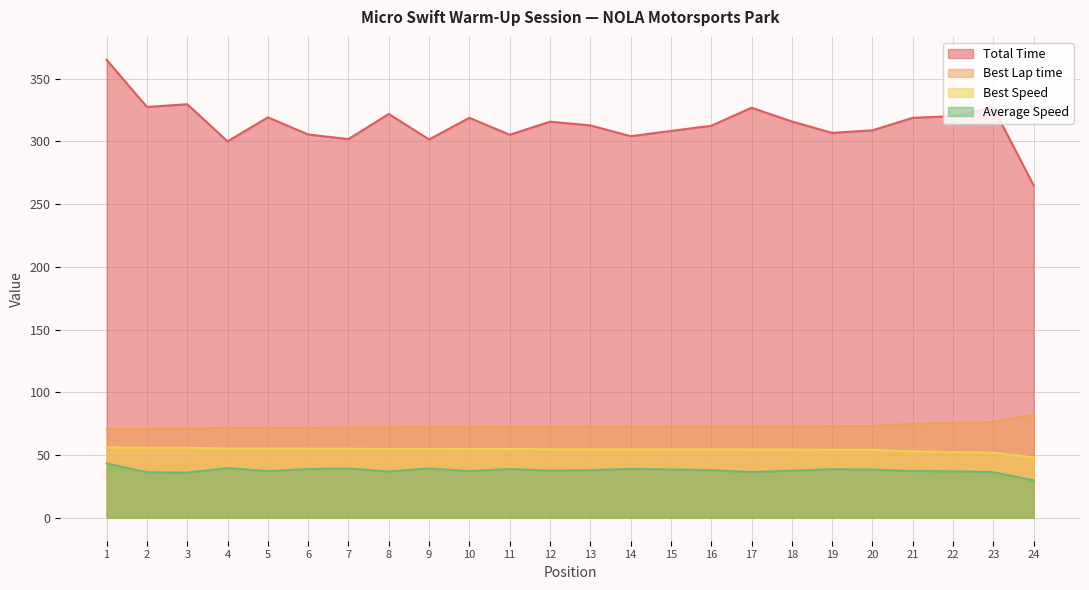

In Total Time, how many points are lower than both neighbors (excluding endpoints)?

7